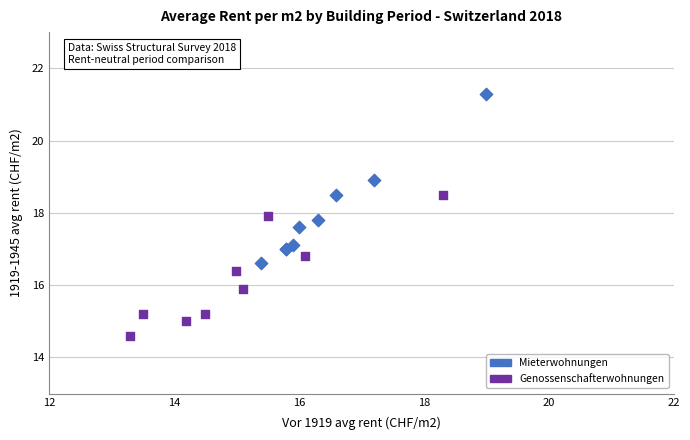

What are all the series names shown in the legend?

Mieterwohnungen, Genossenschafterwohnungen